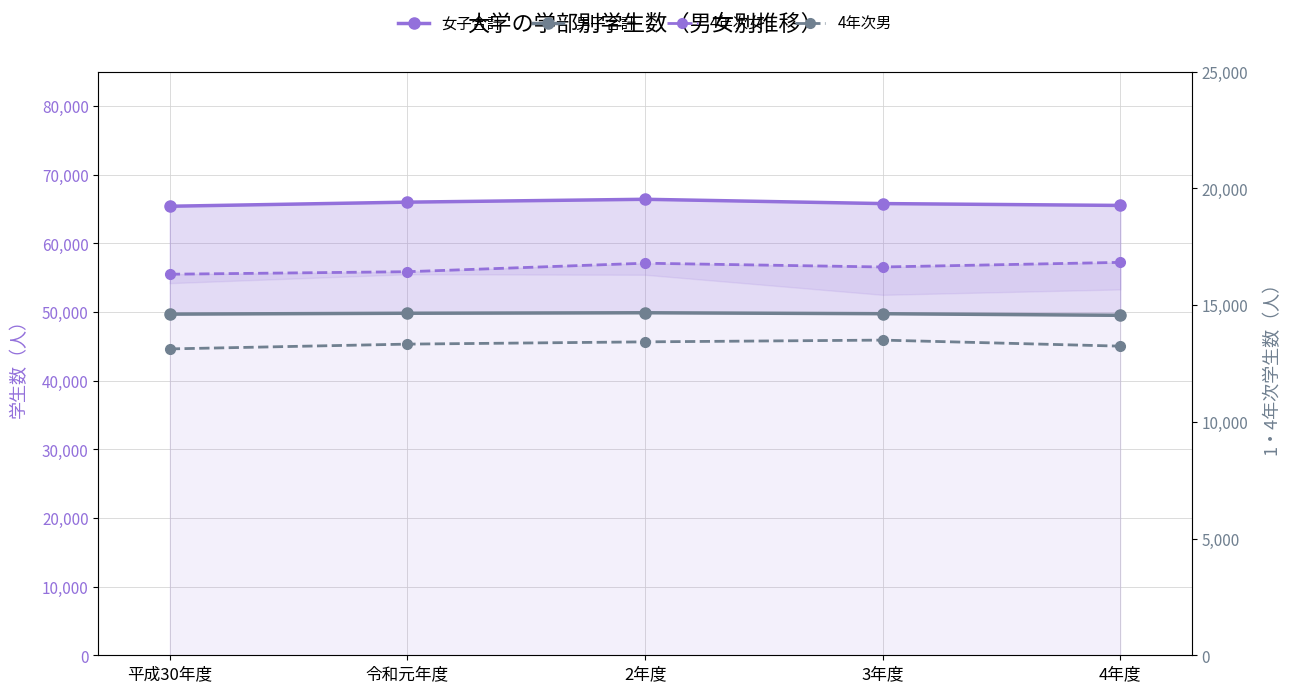

How many 4年次男 values are between 13242 and 13426?

3